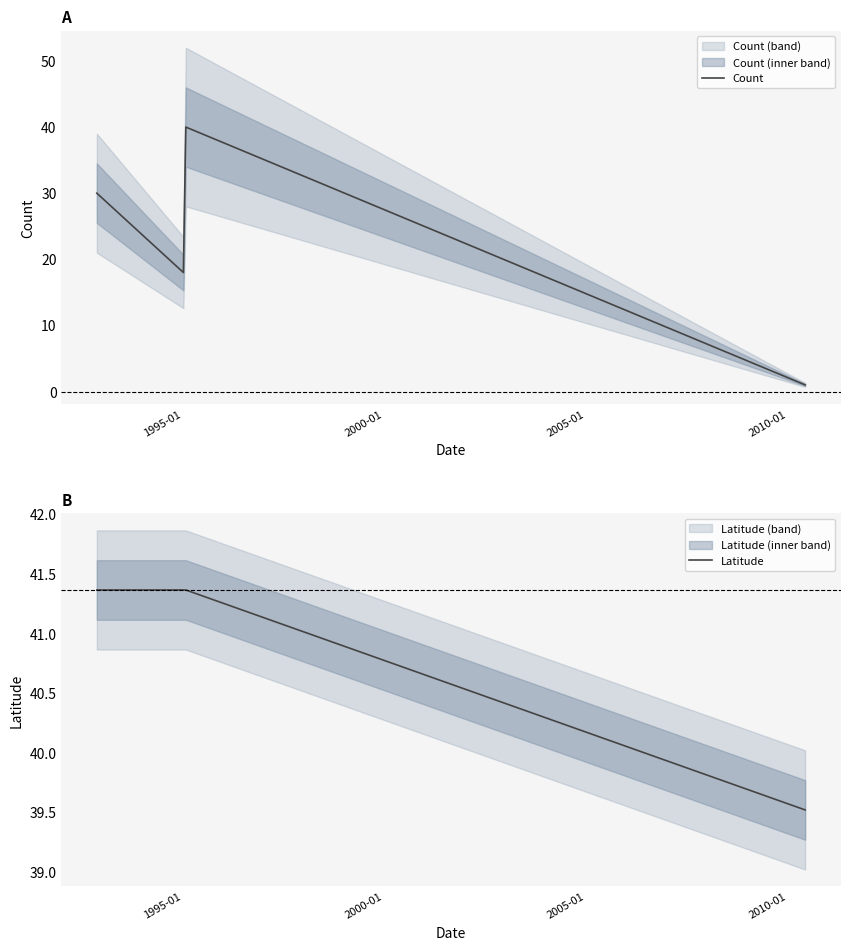

What is the minimum value for Count?

1.0